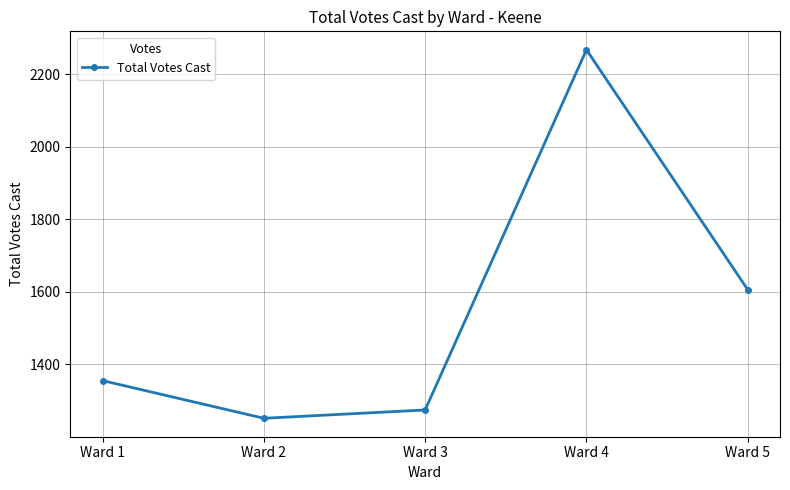

Between Ward 2 and Ward 1, which is larger?

Ward 1